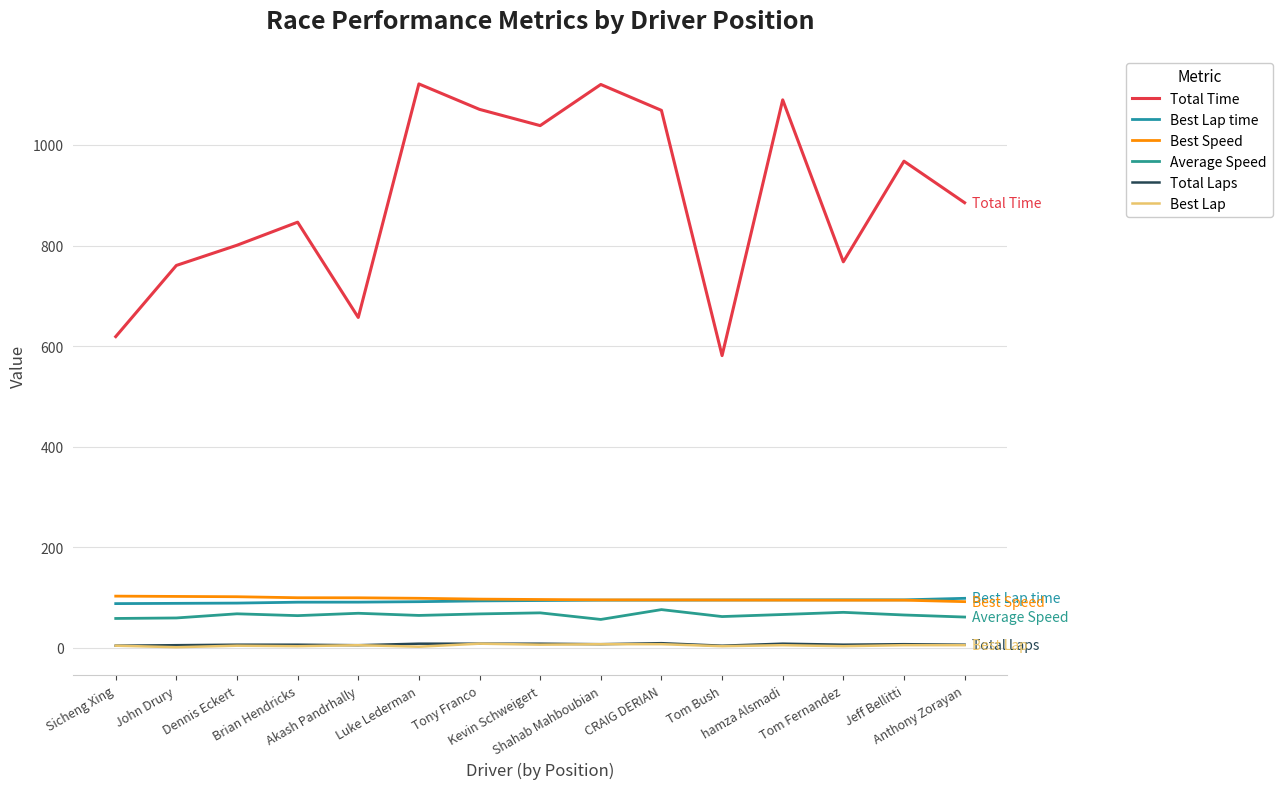

In Total Laps, how many points are lower than both neighbors (excluding endpoints)?

4